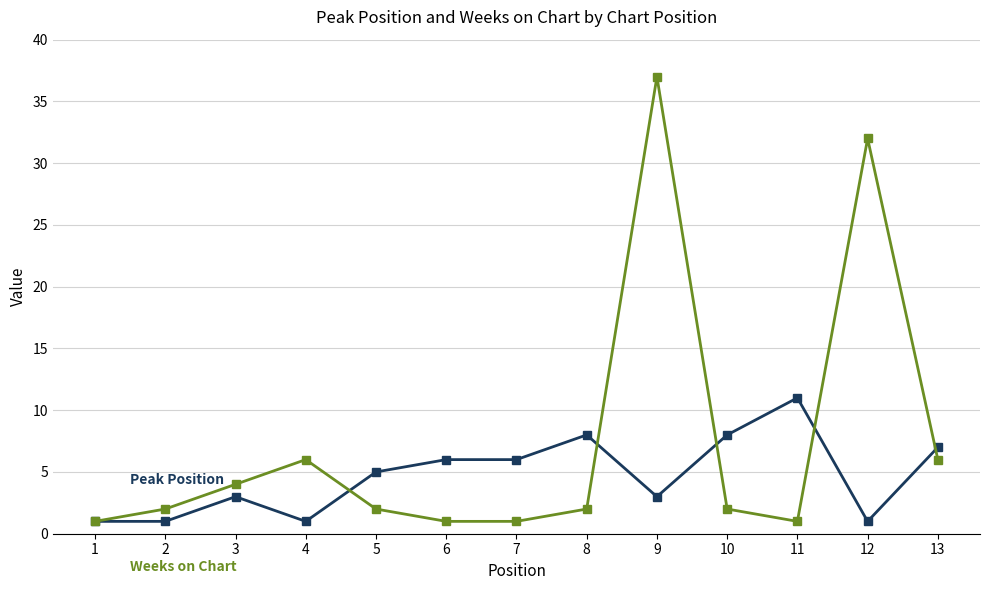

At which category is the sum across all series the highest?

9